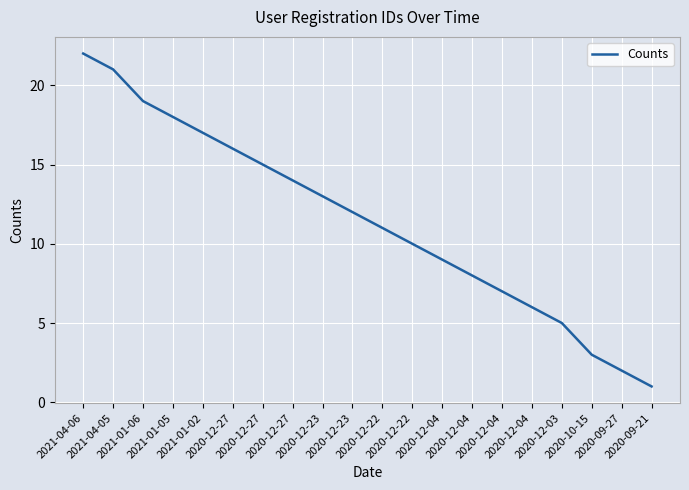

What is the label of the 14th point from the left?

2020-12-04